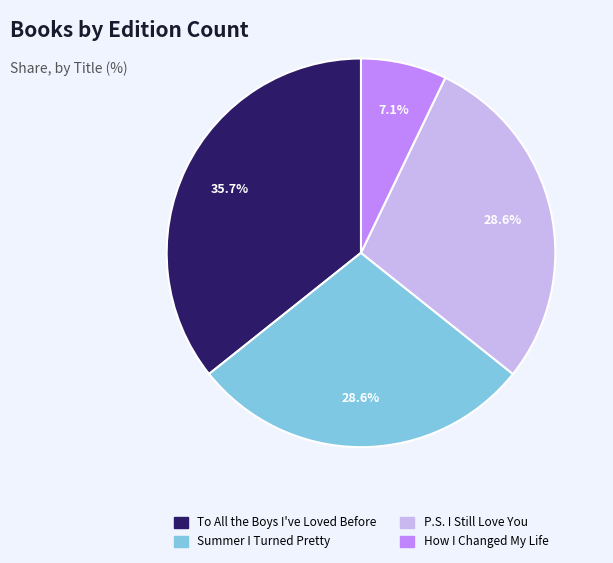

Does To All the Boys I've Loved Before account for over 50% of the chart?

No